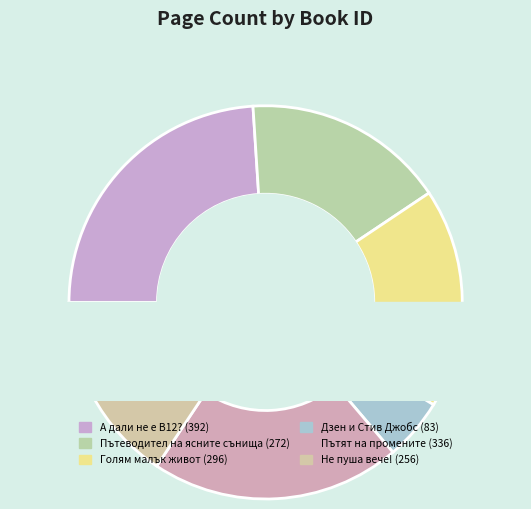

Is there any slice that represents more than half of the pie?

No